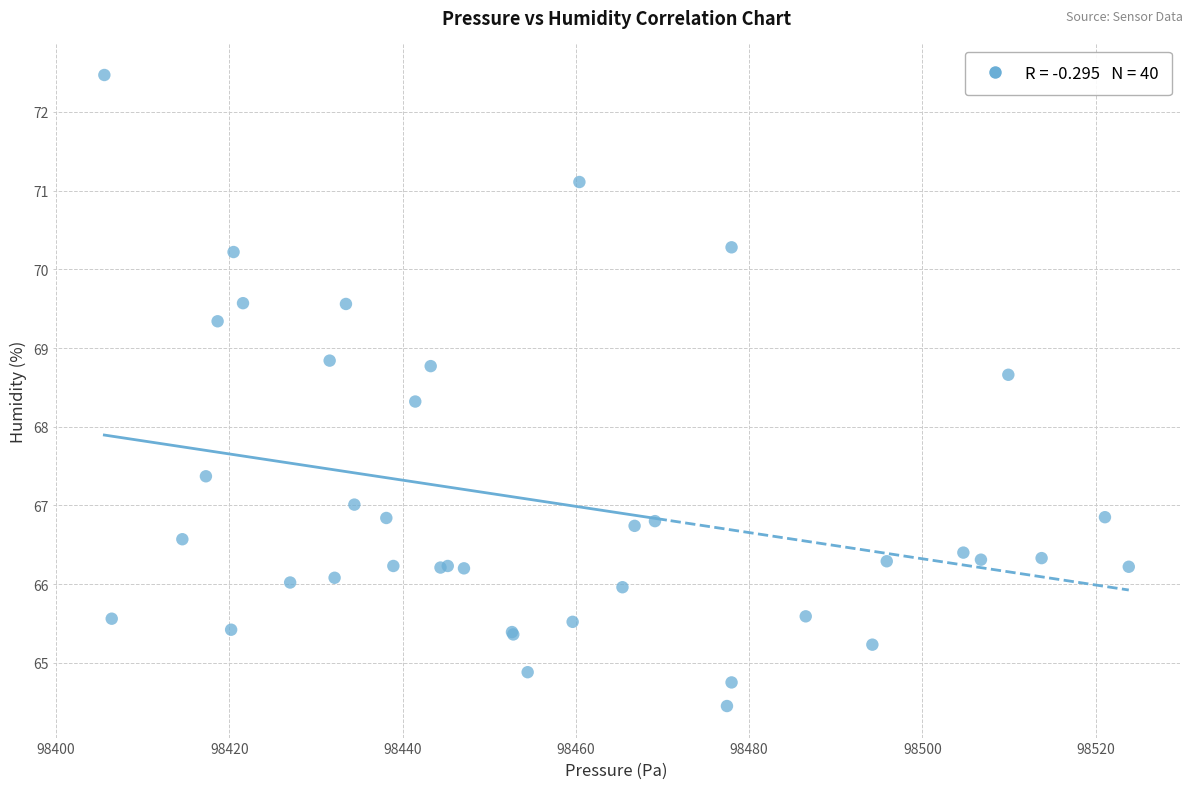

What Y value in the scatter plot is closest to 68?

68.3